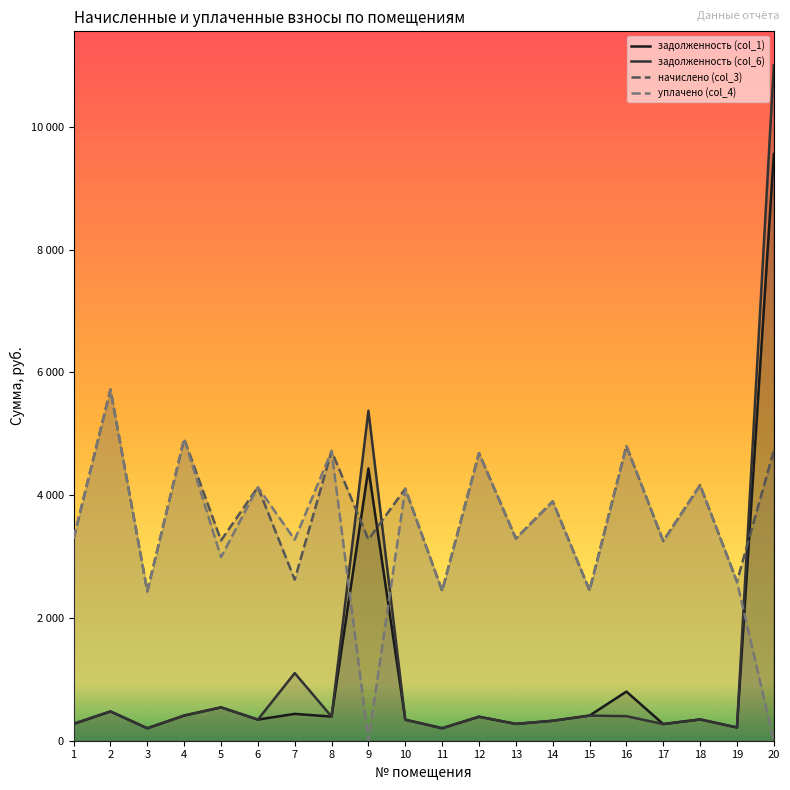

How many intersections are there between начислено (col_3) and задолженность (col_6)?

3